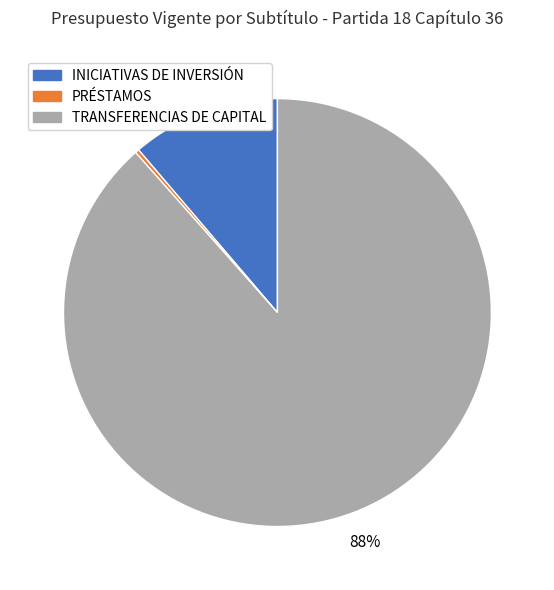

Is there any slice that represents more than half of the pie?

Yes